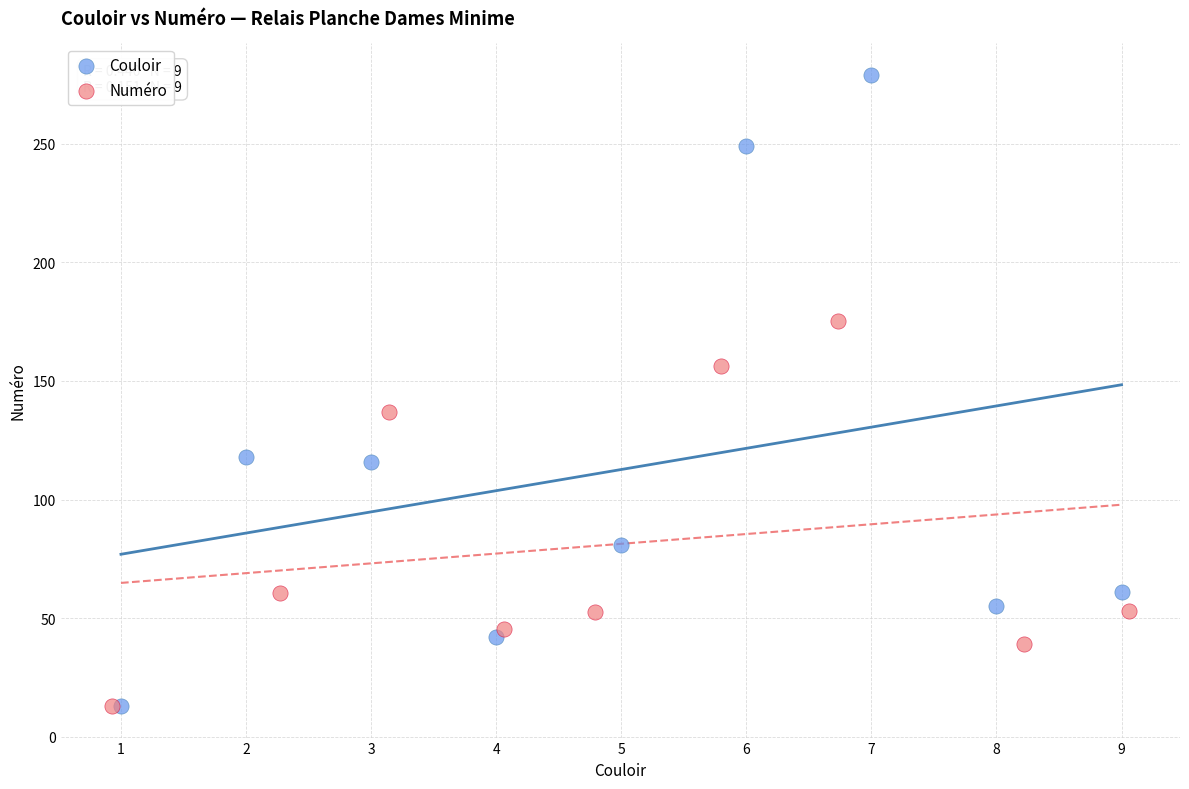

Which series contains the highest Y value?

Couloir